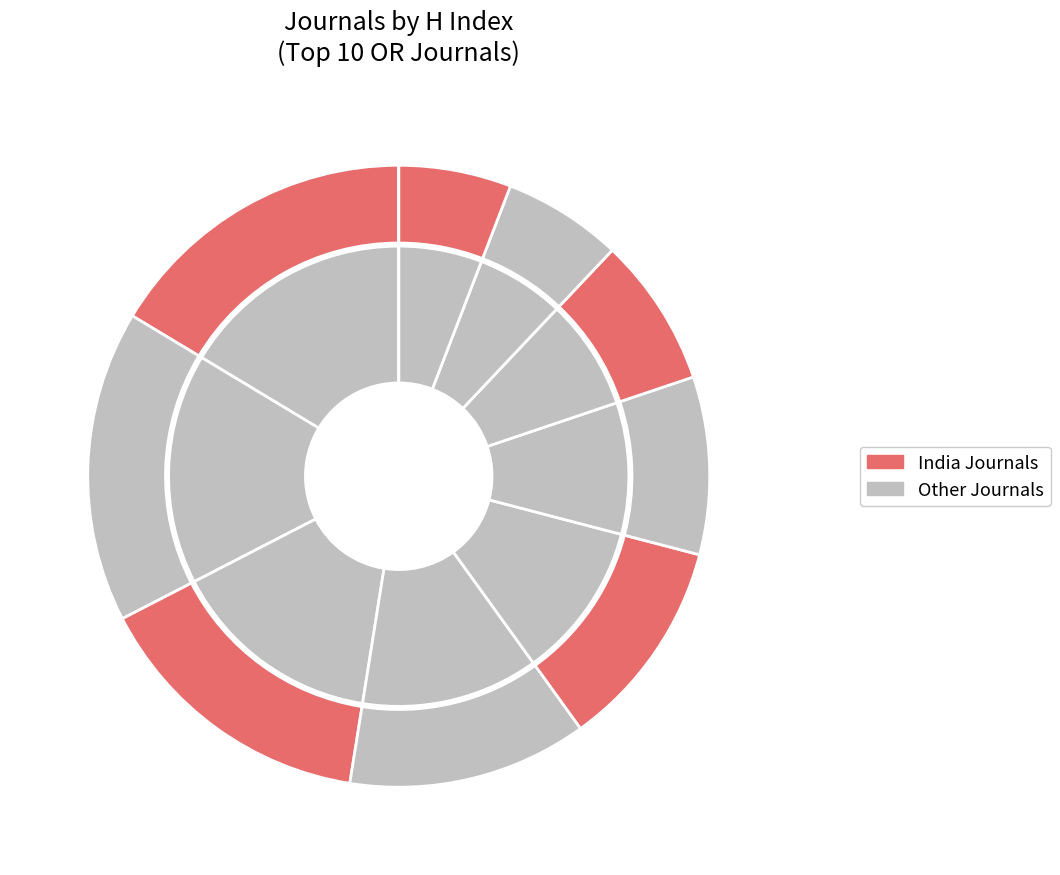

Which has a higher value, South African Statistical Journal or Foresight STI Governance?

Foresight STI Governance